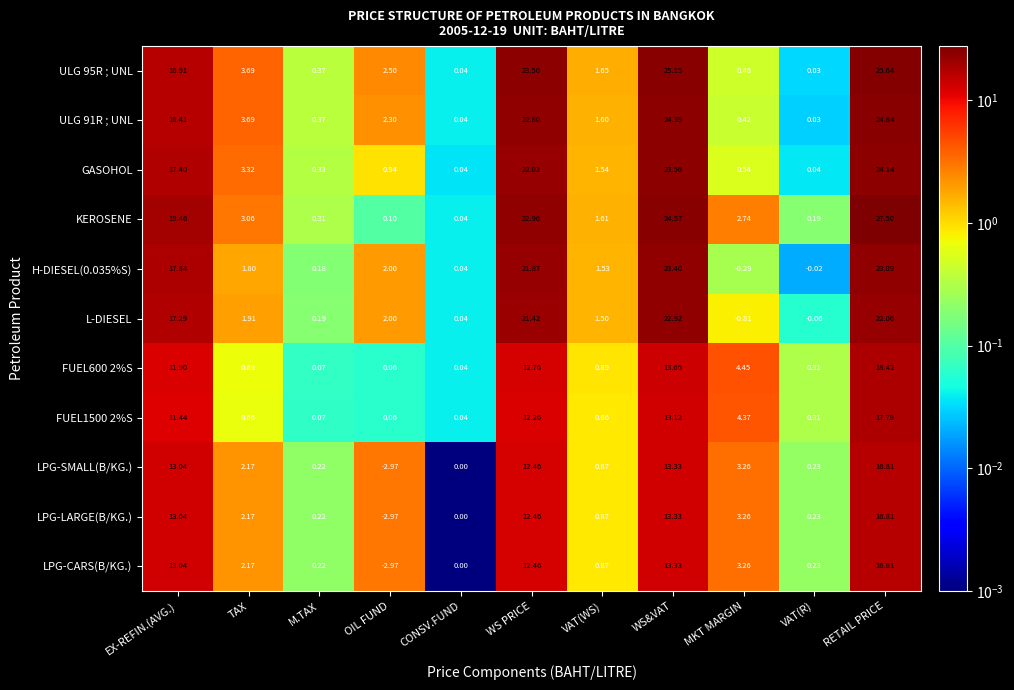

At which label does ULG 95R ; UNL first exceed 2?

EX-REFIN.(AVG.)